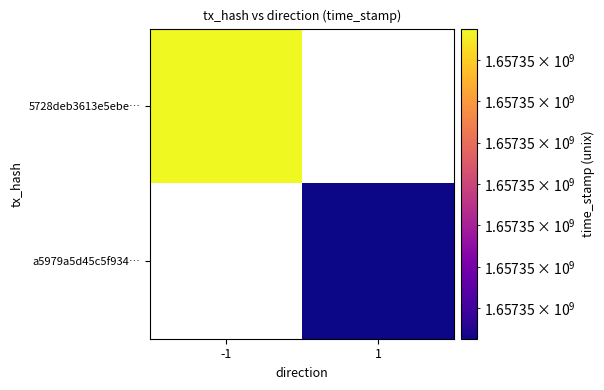

How many values in the a5979a5d45c5f9346e83eadbb09946de2b31cb7 series are below 1657345963?

1